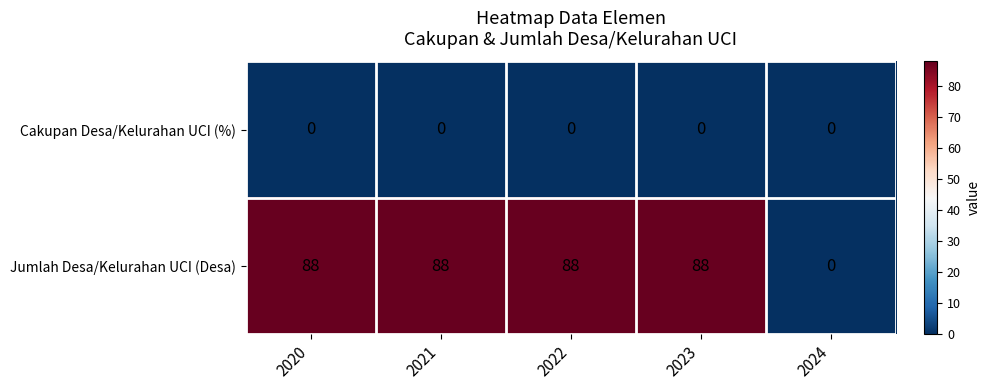

The value of Jumlah Desa/Kelurahan UCI (Desa) at 2020 is 88. True or false?

True